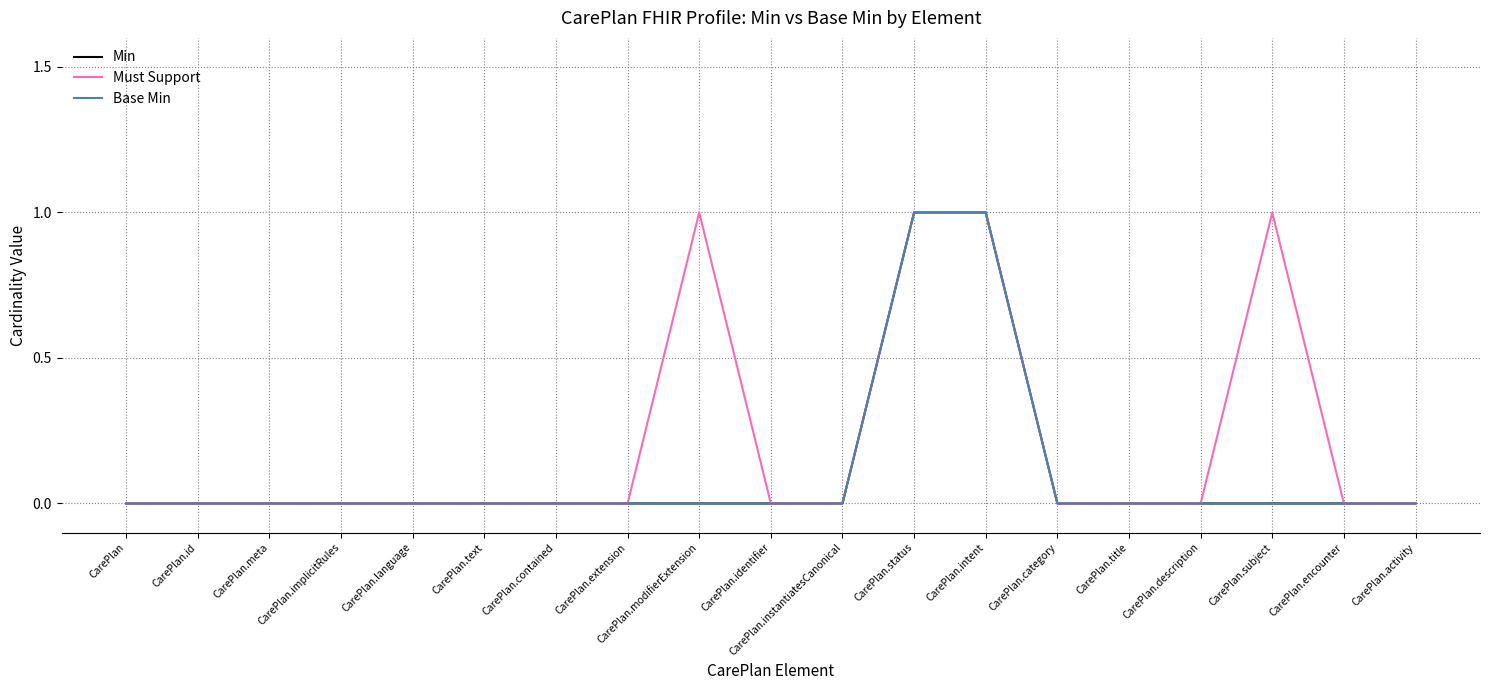

At which category is the sum across all series the highest?

CarePlan.status